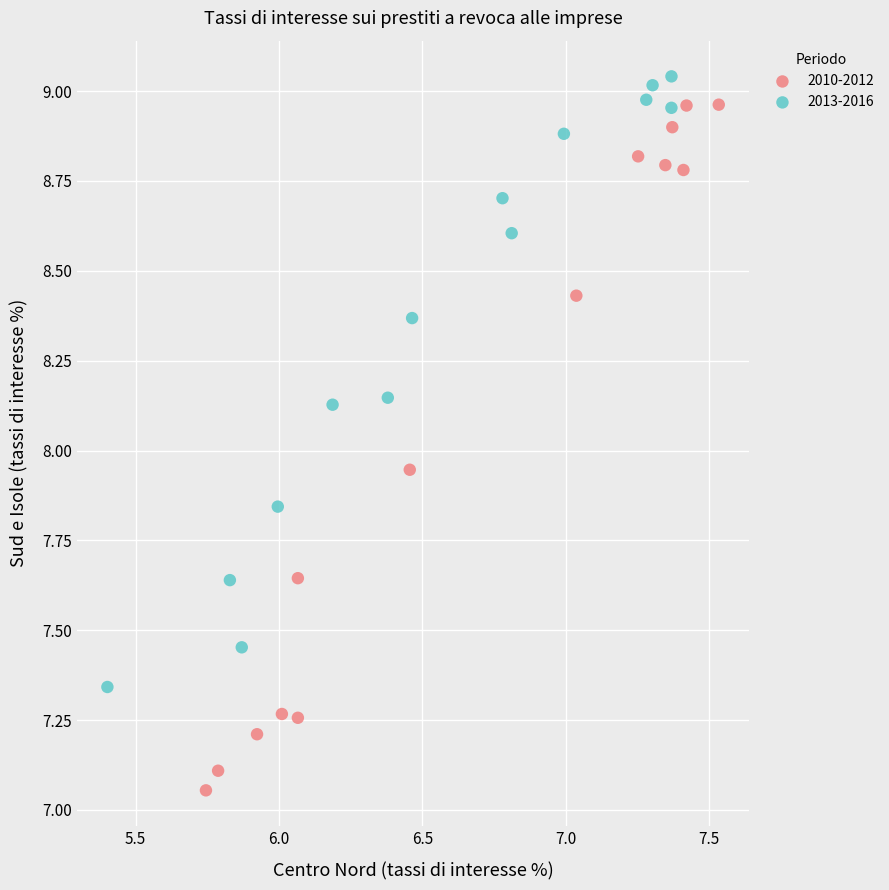

What are all the series names shown in the legend?

2010-2012, 2013-2016